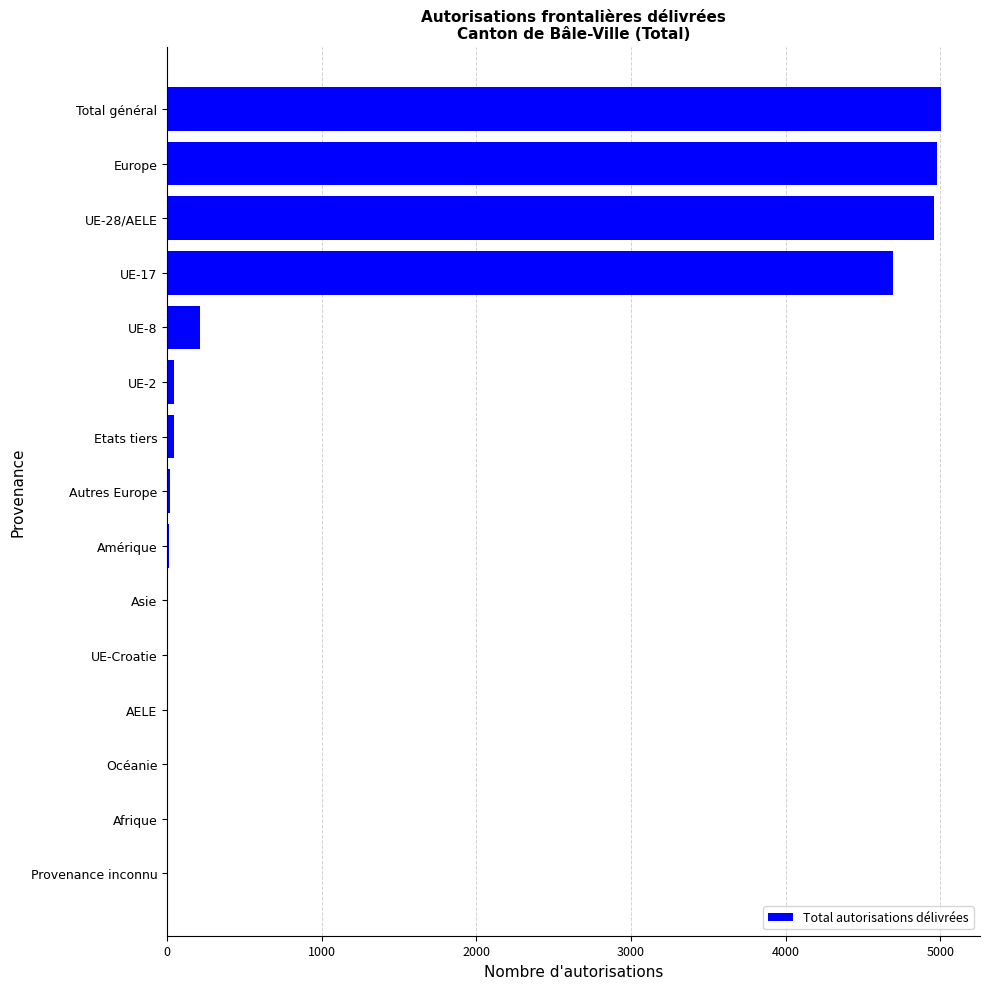

How many series are shown in this chart?

1